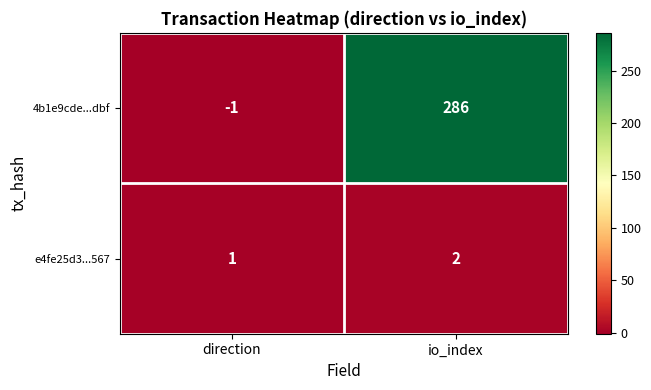

What is the sum of all e4fe25d3...567 values?

3